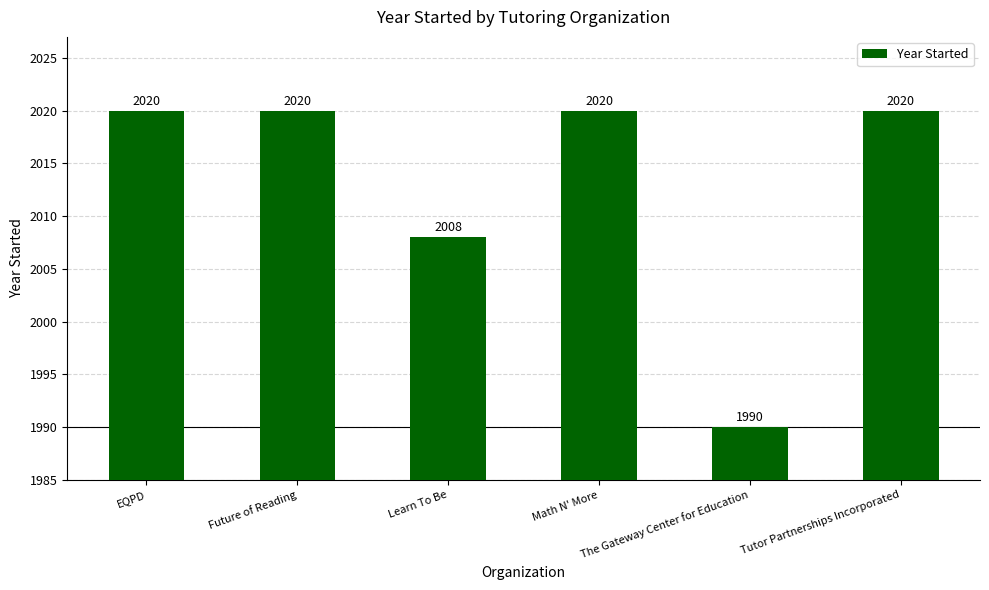

What is the sum of the values at Learn To Be and Future of Reading?

4028